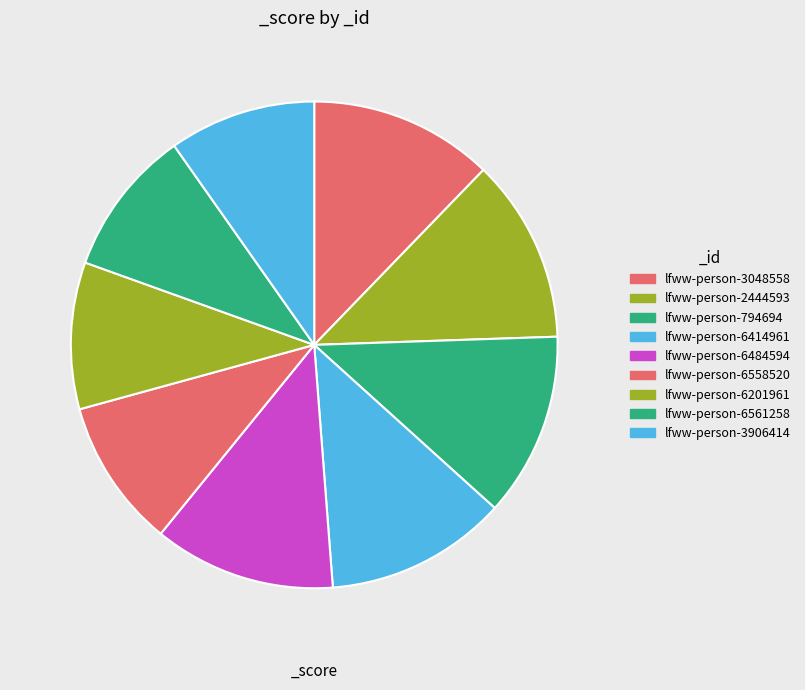

What portion of the pie excludes lfww-person-6201961?

90.2%